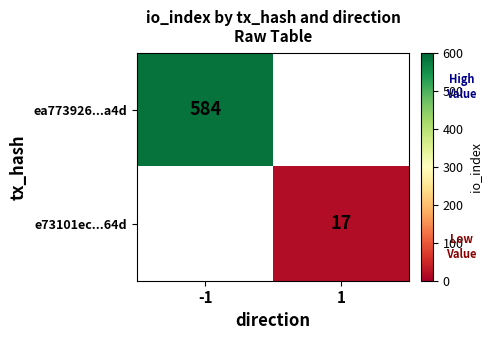

Count the number of data series in this chart.

2